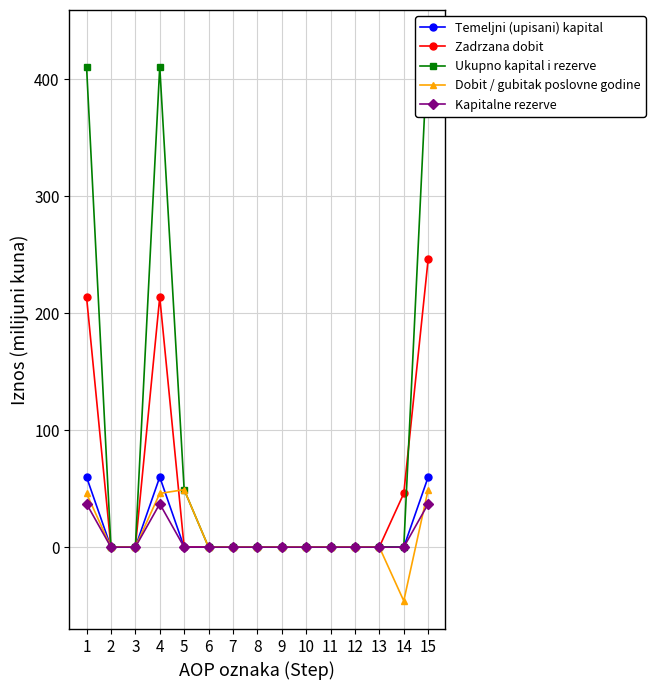

Which series changed the most between 8 and 9?

Temeljni (upisani) kapital